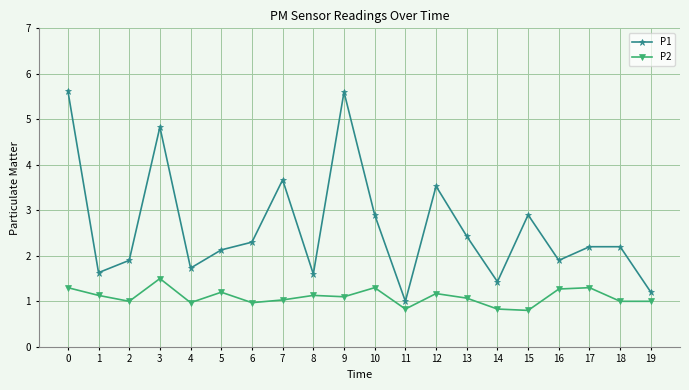

What is the difference between the second highest and second lowest values in the P2 series?

0.5